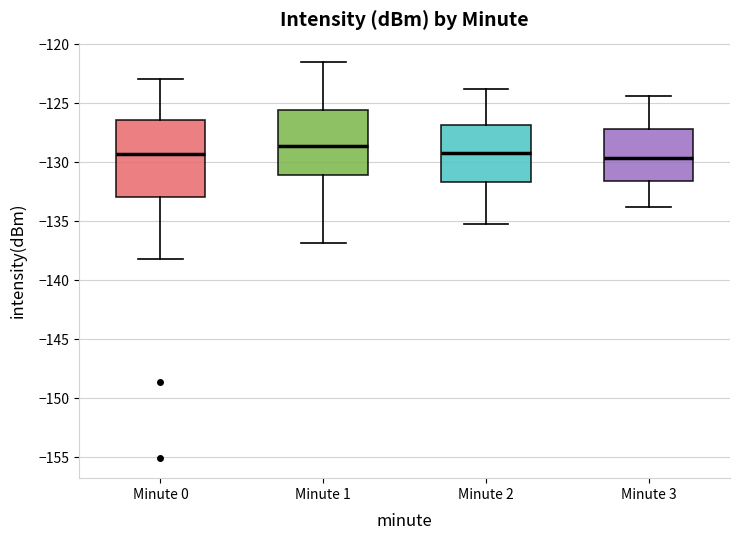

Reading left to right, read every box against the y-axis: the position of its median line, the range the box covers, and the ends of its whiskers. The values are not printed on the chart, so give them approximately, as read against the axis.

Minute 0: median -129.5, box -133.0 to -126.5, whiskers -138.0 to -123.0
Minute 1: median -128.5, box -131.0 to -125.5, whiskers -137.0 to -121.5
Minute 2: median -129.0, box -131.5 to -127.0, whiskers -135.0 to -124.0
Minute 3: median -129.5, box -131.5 to -127.0, whiskers -134.0 to -124.5